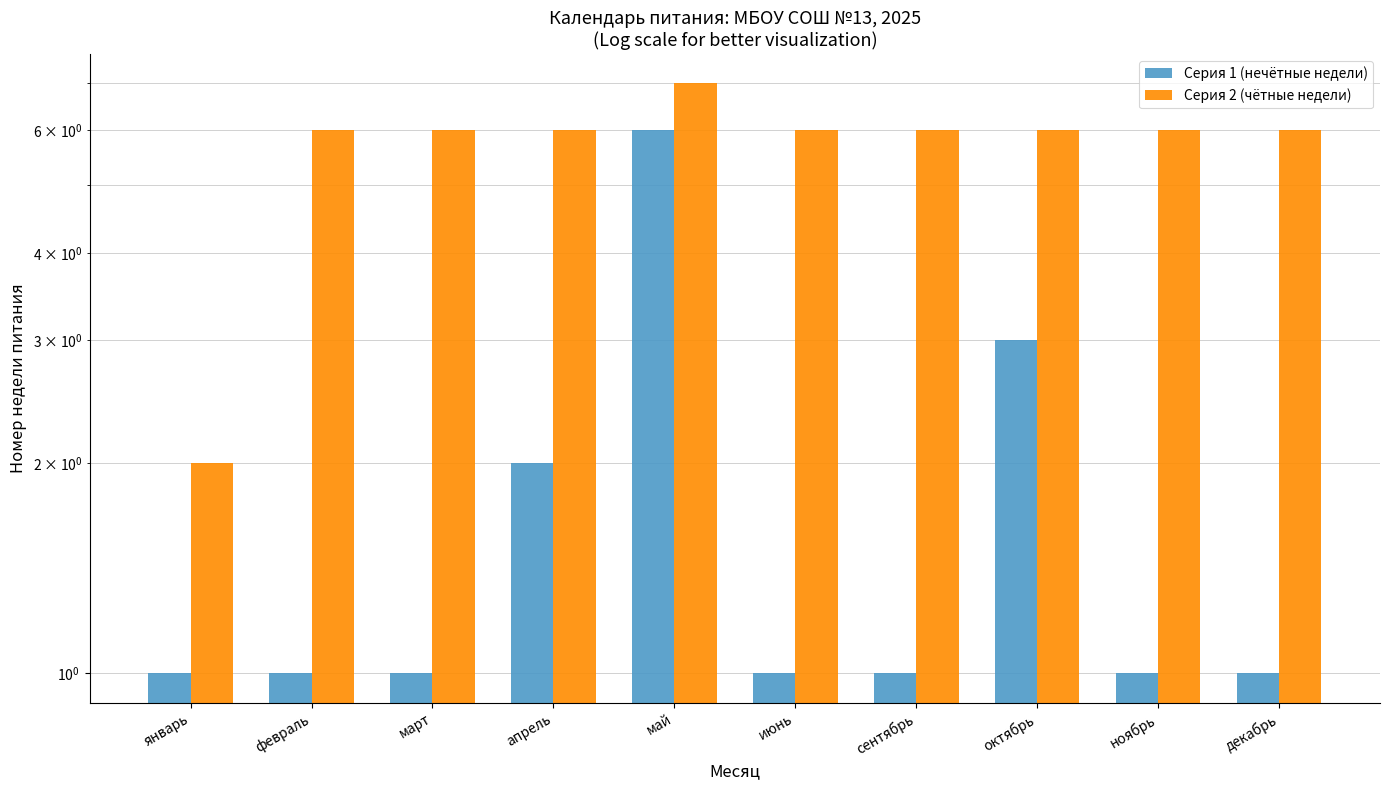

Which has a higher value, февраль or сентябрь?

февраль